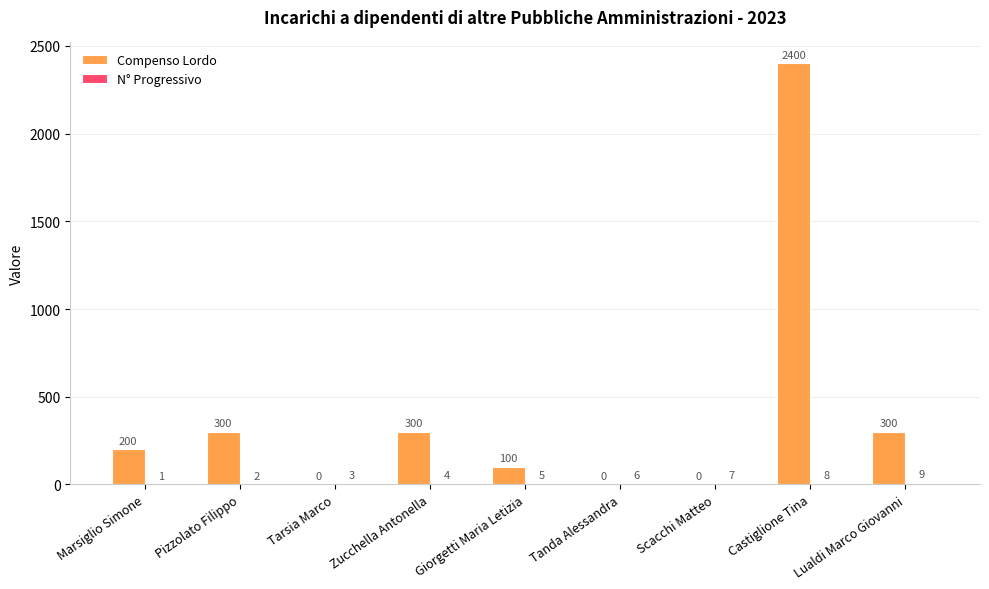

At which category is the sum across all series the highest?

Castiglione Tina